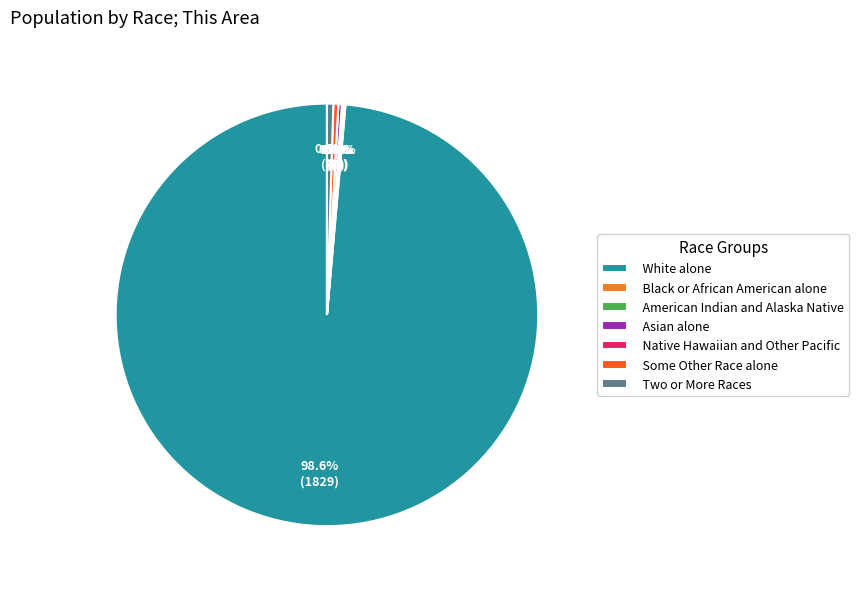

Rank the categories by value from lowest to highest.

Native Hawaiian and Other Pacific, Black or African American alone, American Indian and Alaska Native, Asian alone, Some Other Race alone, Two or More Races, White alone